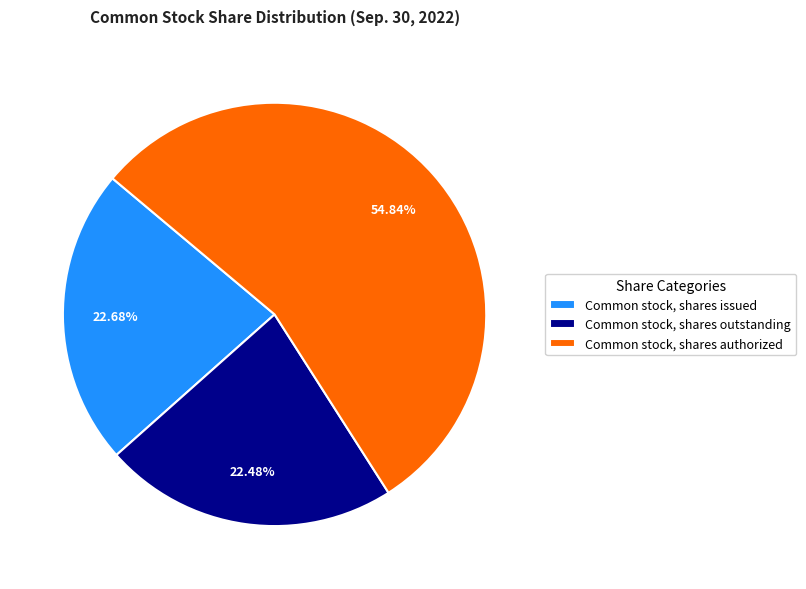

To the nearest percent, what is the difference between the Common stock, shares outstanding and Common stock, shares authorized slice percentages?

32%